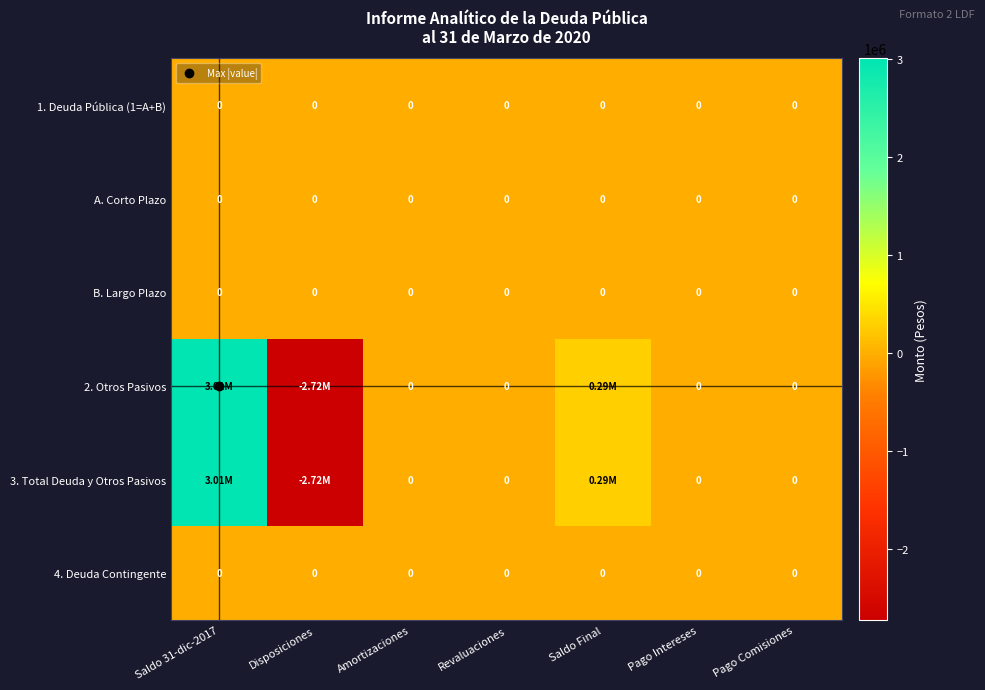

Rank the series at Pago Intereses from highest to lowest value.

1. Deuda Pública (1=A+B), A. Corto Plazo, B. Largo Plazo, 2. Otros Pasivos, 3. Total Deuda y Otros Pasivos, 4. Deuda Contingente